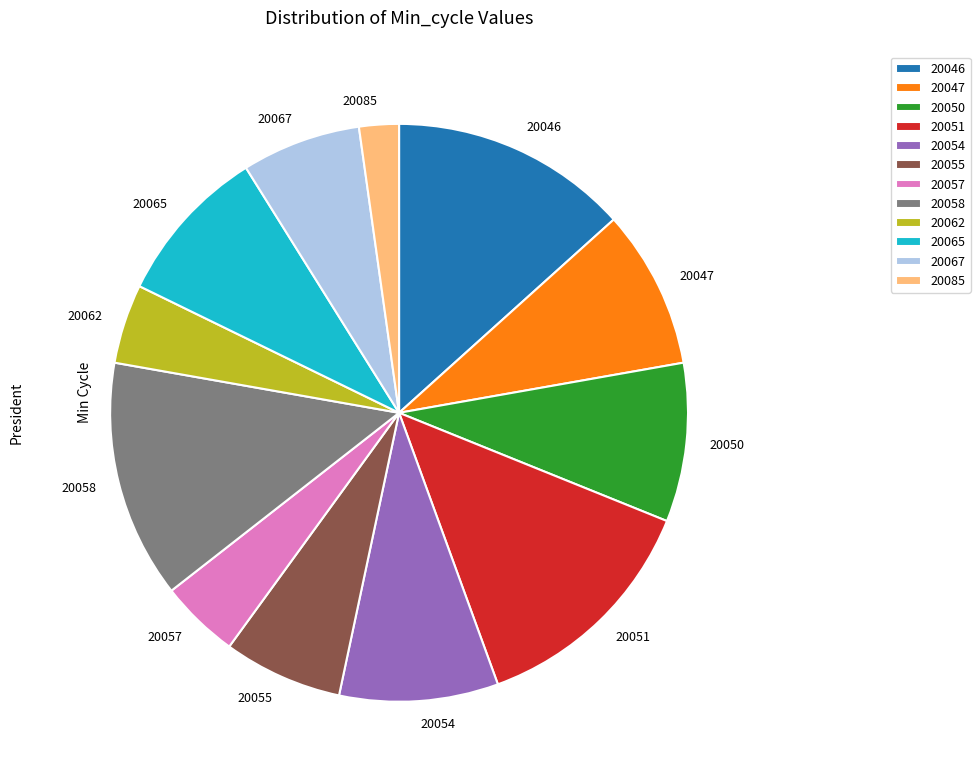

What is the ratio of the value at 20062 to the value at 20085?

2.0